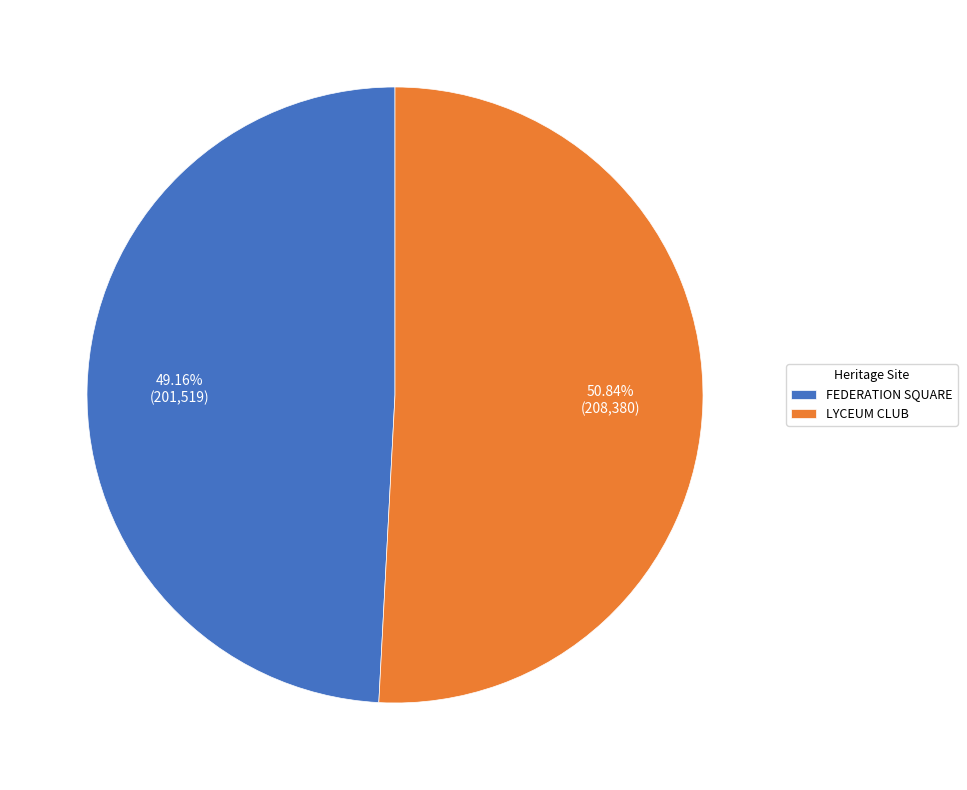

Rank the categories by value from lowest to highest.

FEDERATION SQUARE, LYCEUM CLUB